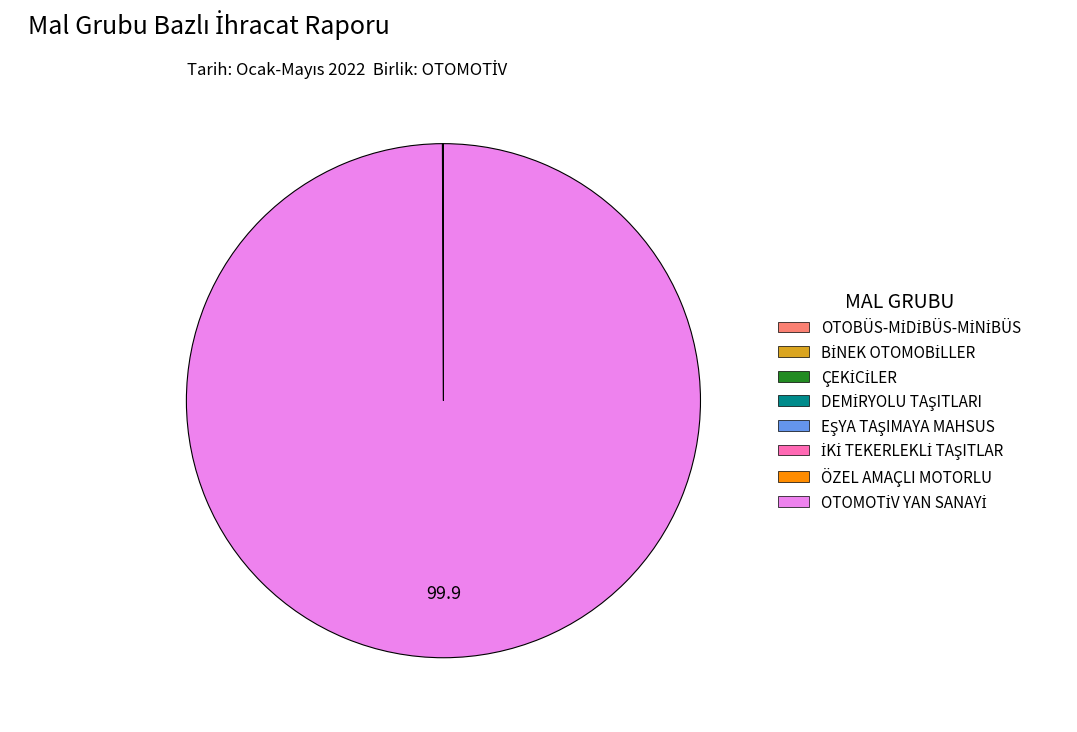

Is there a majority slice in this chart?

Yes